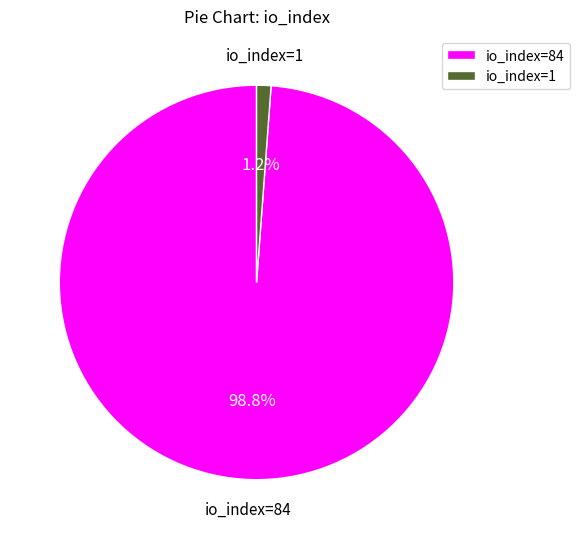

To the nearest percent, what is the combined percentage of io_index=84 and io_index=1?

100%